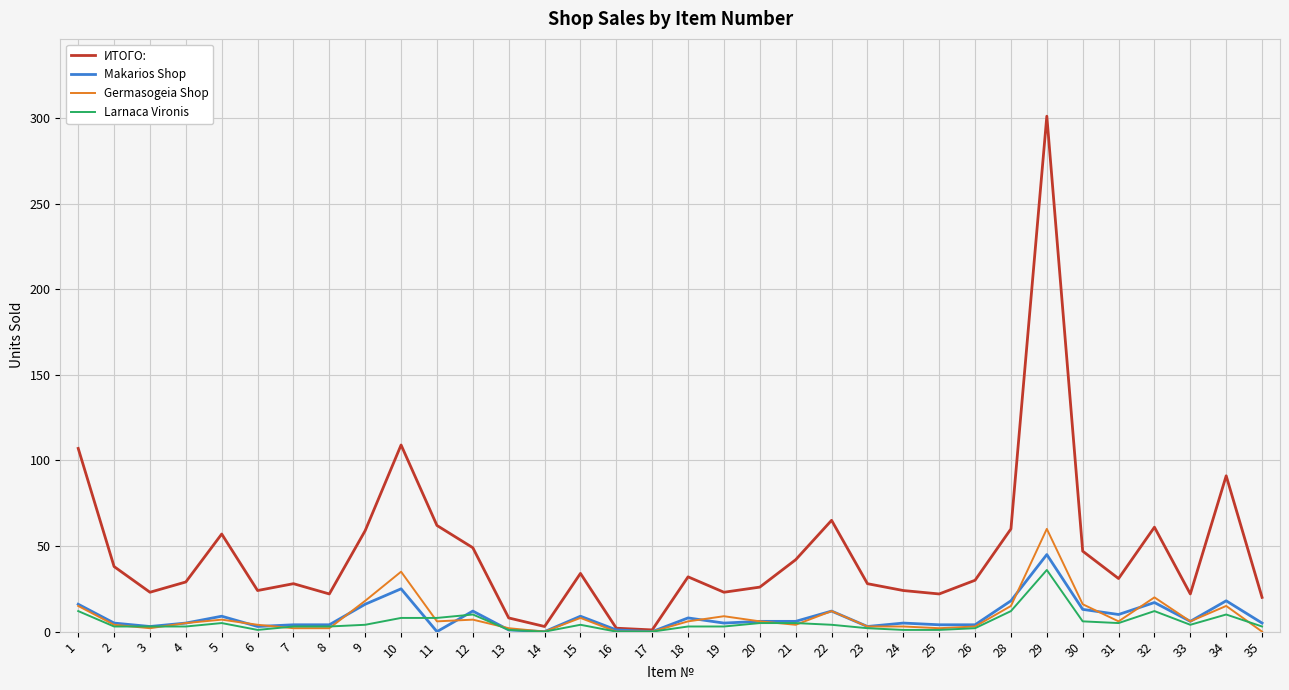

How many series are shown in this chart?

4